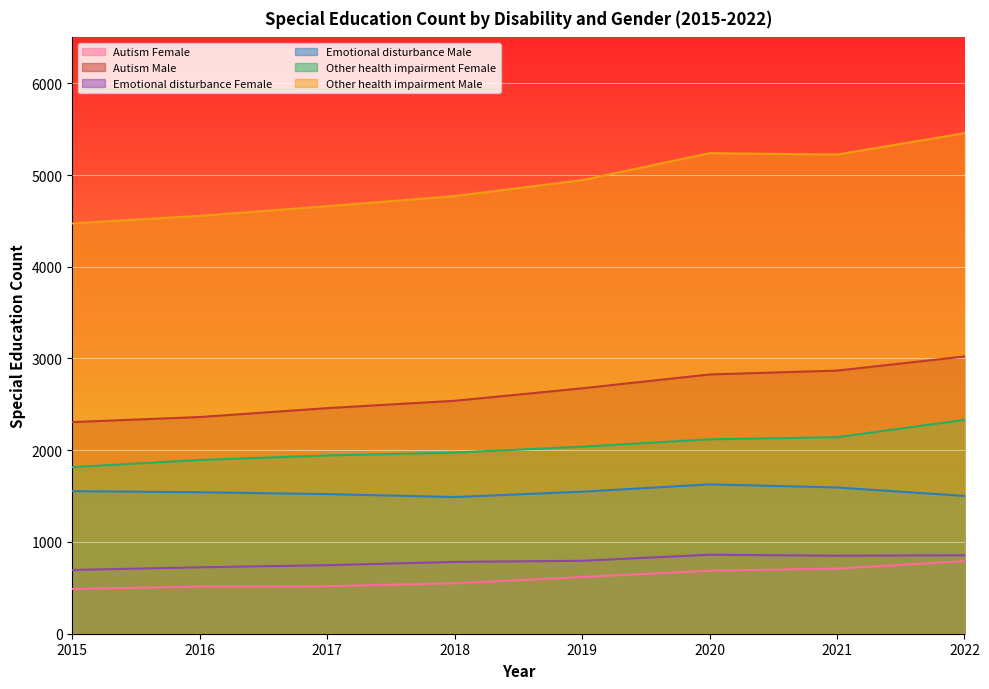

What is the sum of the Other health impairment Female values at 2015 and 2017?

3759